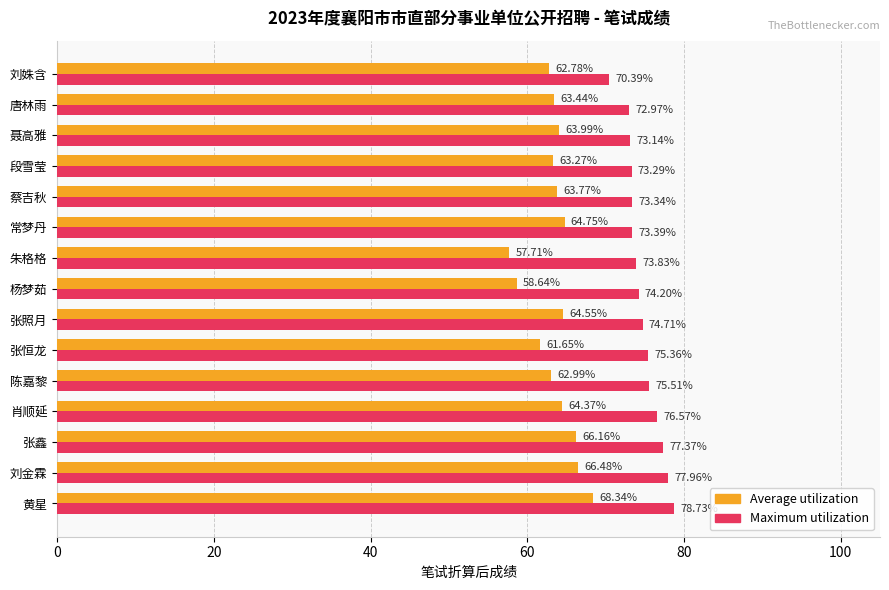

What are all the series names shown in the legend?

Average utilization, Maximum utilization